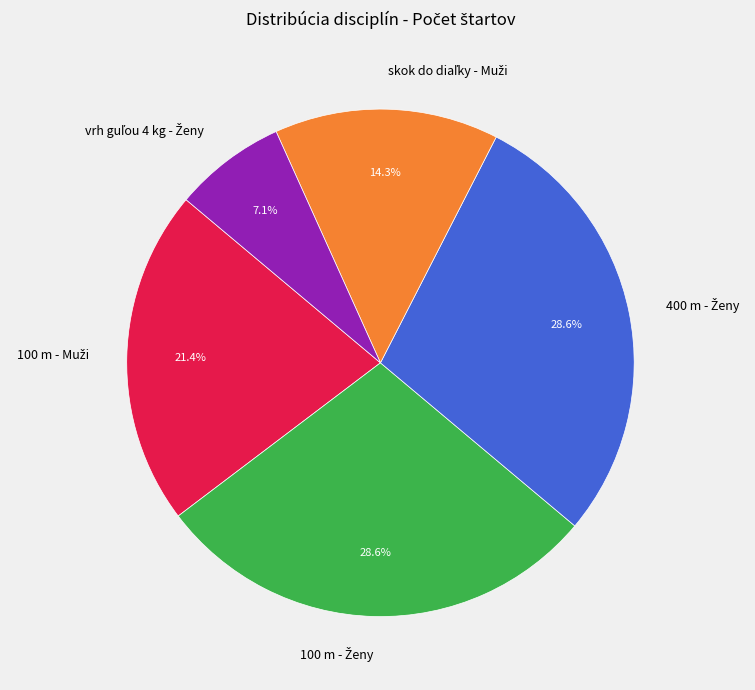

How many segments does this pie chart have?

5